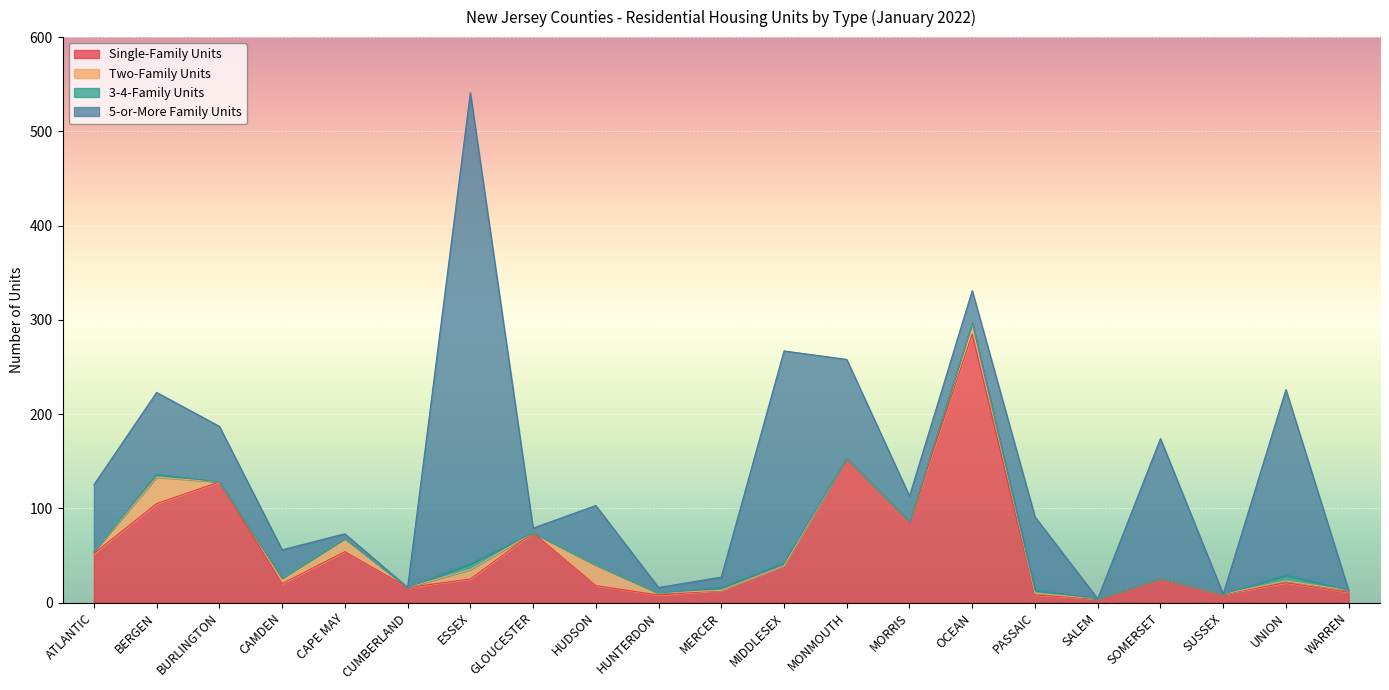

Does the chart display data point markers on the line(s)?

No